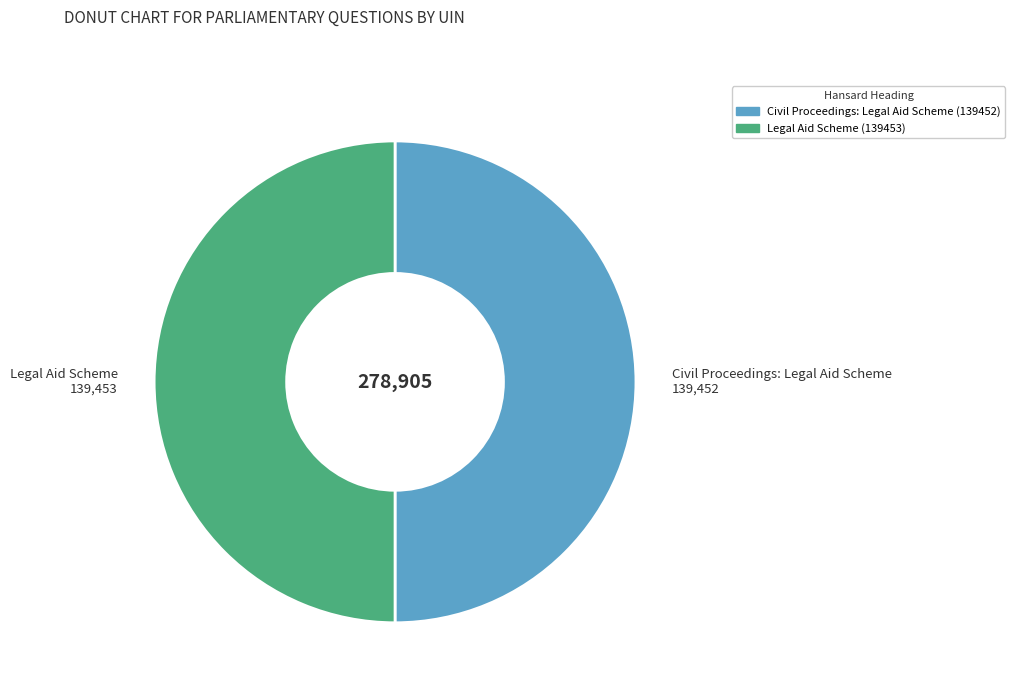

Do Civil Proceedings: Legal Aid Scheme (139452) and Legal Aid Scheme (139453) together represent more than half of the pie?

Yes